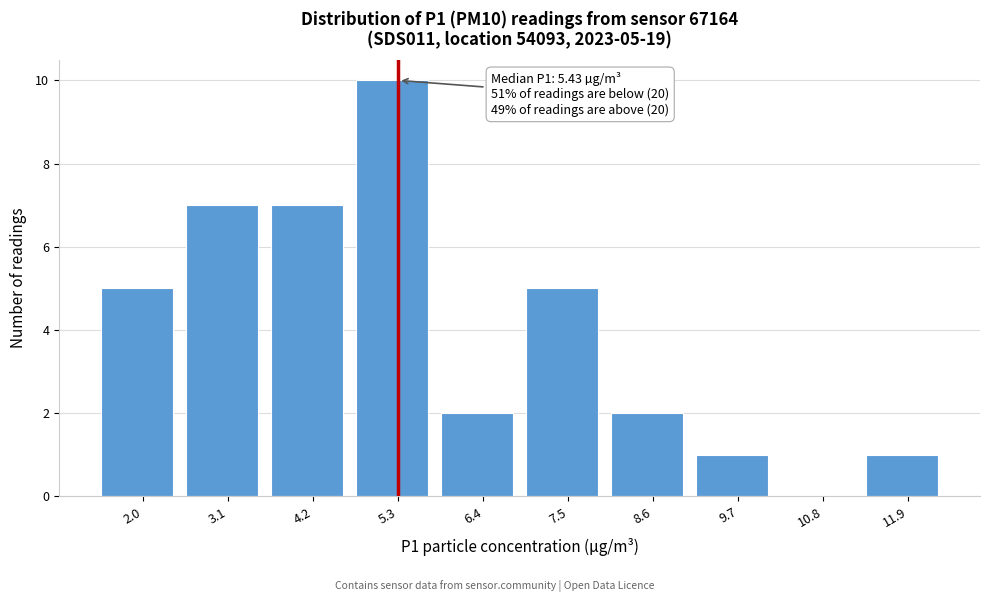

Reading left to right, transcribe all the data shown in this chart.

2.0=5	3.1=7	4.2=7	5.3=10	6.4=2	7.5=5	8.6=2	9.7=1	10.8=0	11.9=1